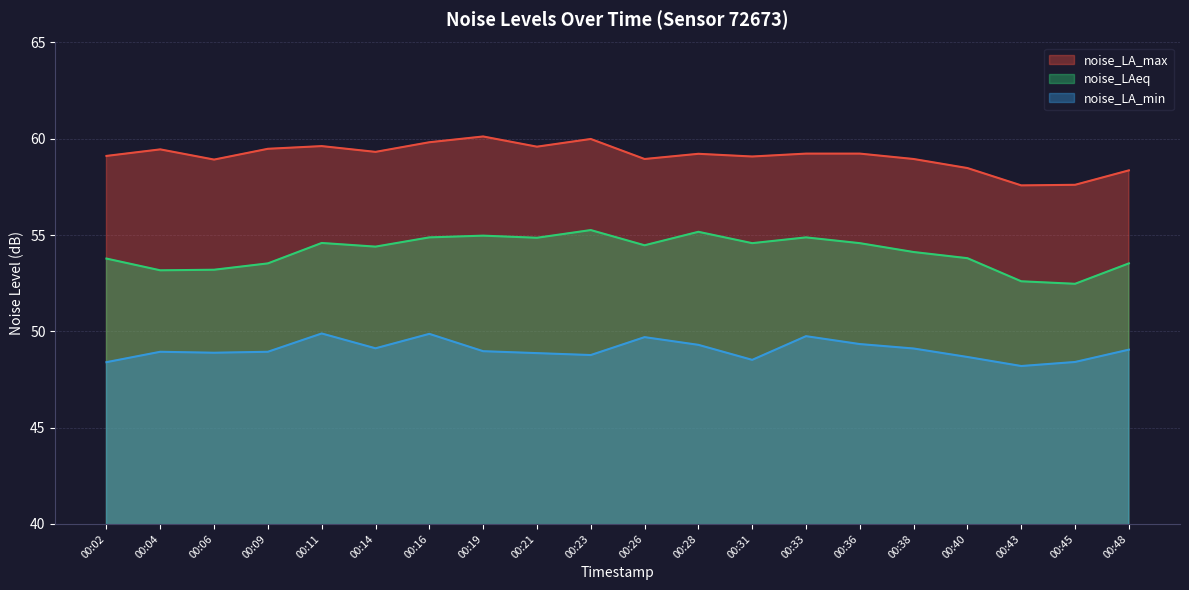

Is the value of noise_LAeq at 00:16 greater than the value of noise_LA_min at 00:02?

Yes